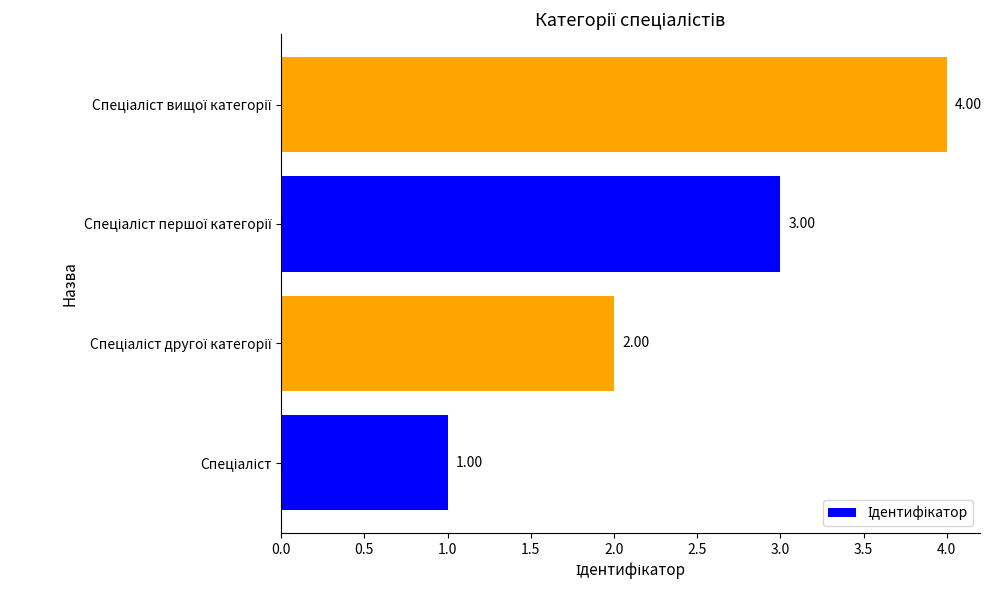

What is the difference between the maximum and second lowest values?

2